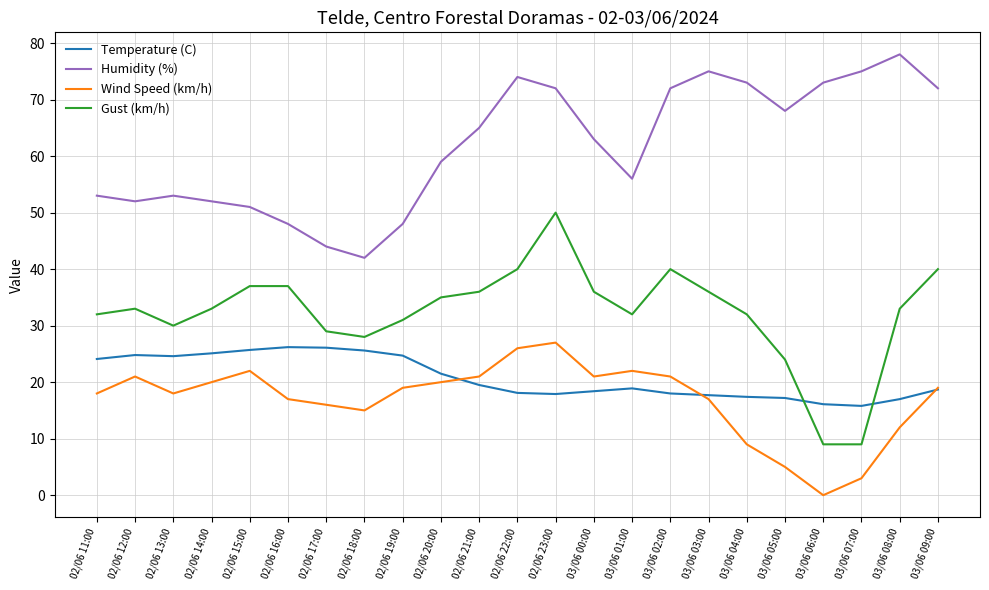

True or false: Temperature (C) has more than 1 interior local peaks.

True